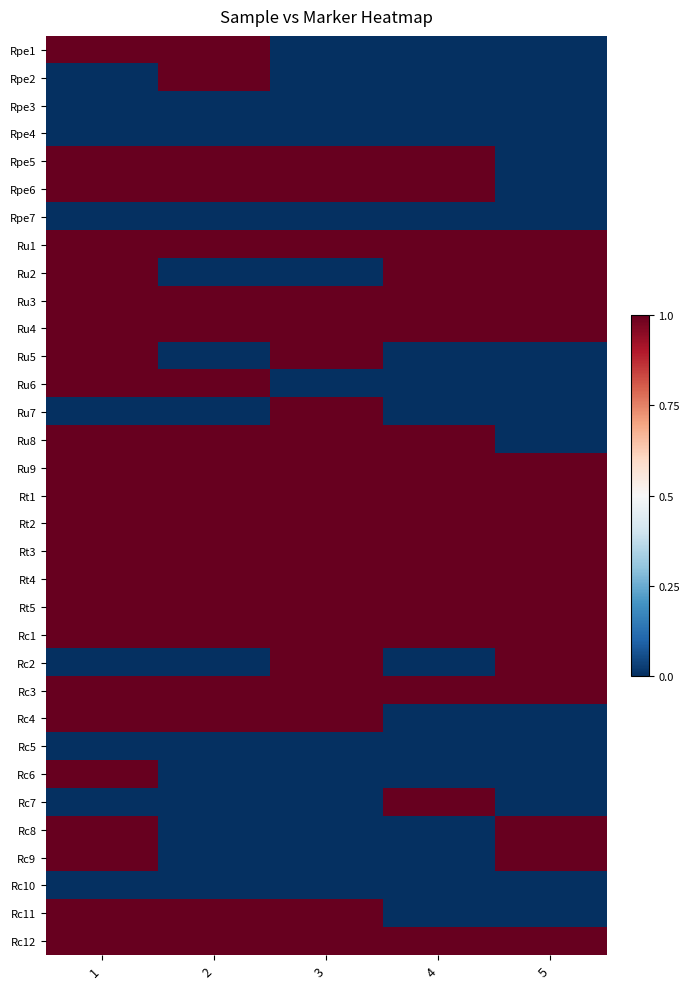

Which series has the largest total across all categories?

Ru1